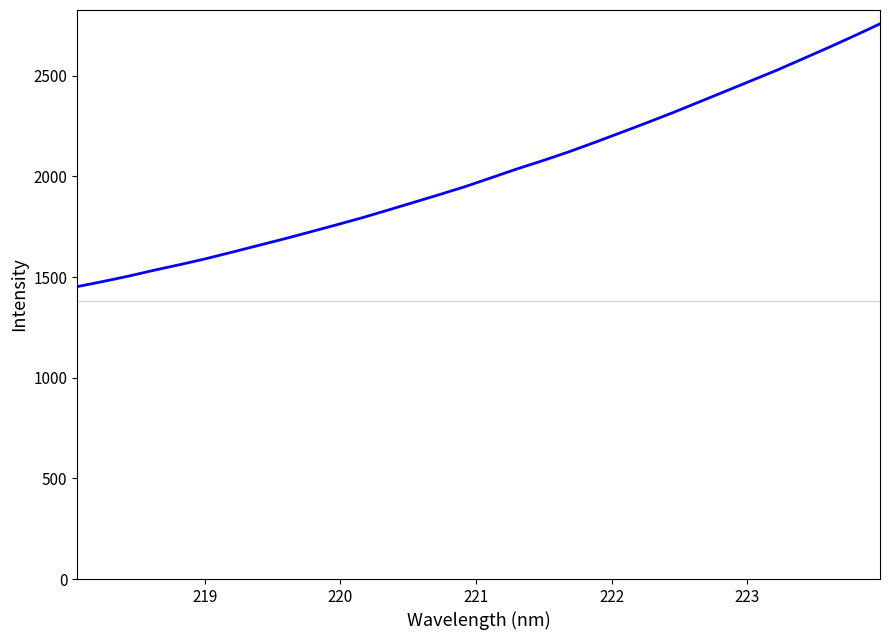

What is the difference between the maximum and minimum values?

1305.0